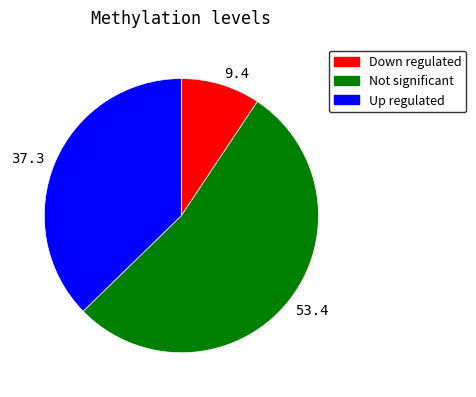

Does 9.4 represent more than half of the total?

No